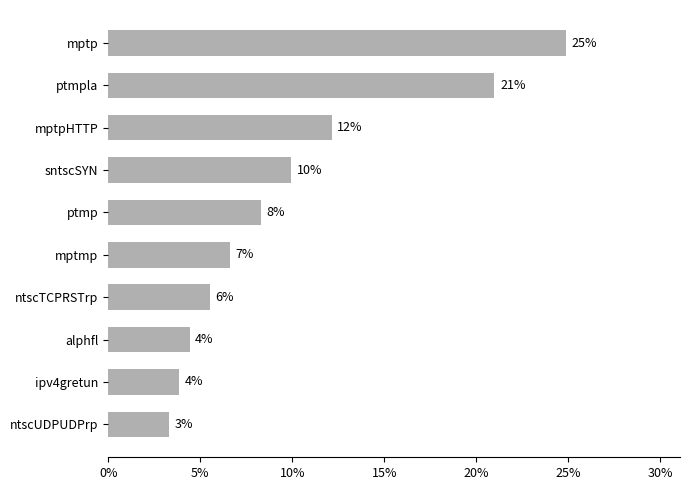

Does the chart contain any negative values?

No